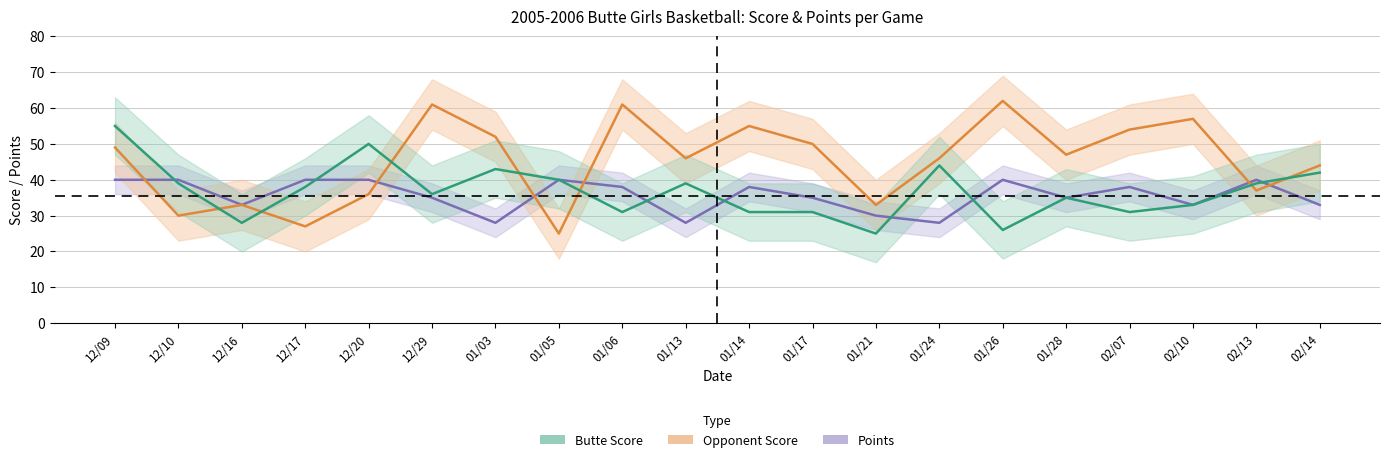

True or false: Points has a value of 35 at 12/29.

True